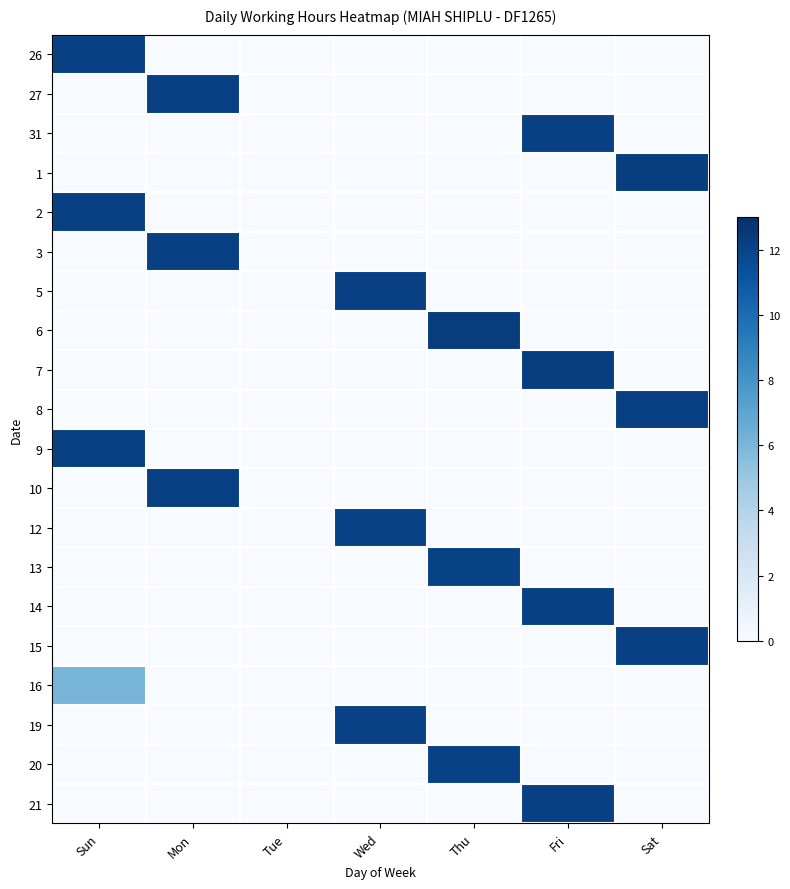

How many series are shown in this chart?

20